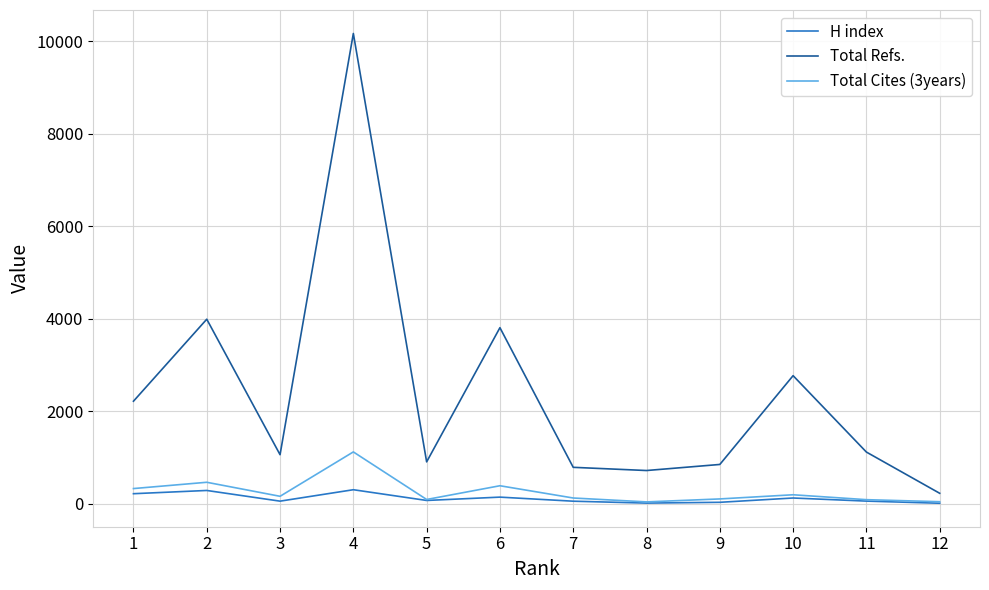

Does the chart have visible grid lines?

Yes